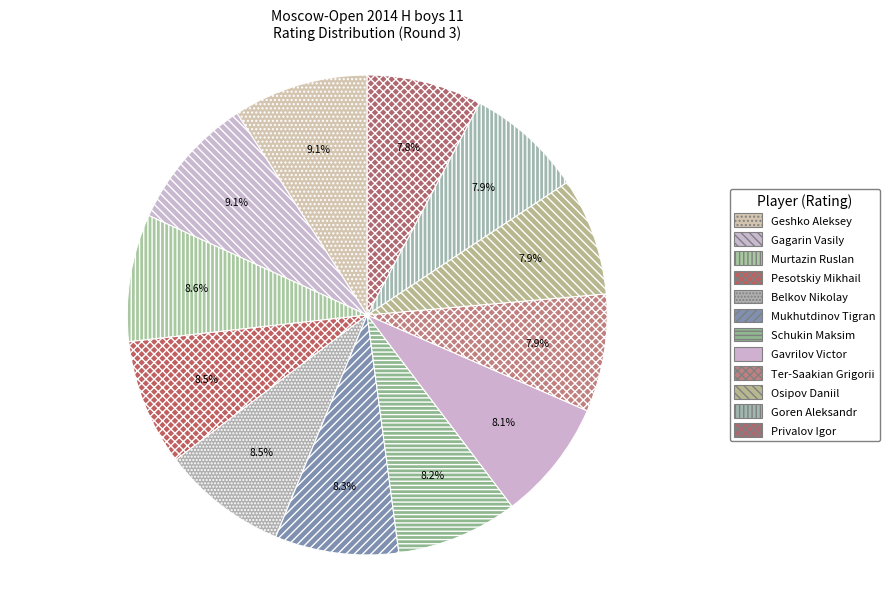

Rank the categories by value from highest to lowest.

1894, 1883, 1780, 1770, 1758, 1729, 1703, 1691, 1647, 1645, 1641, 1611